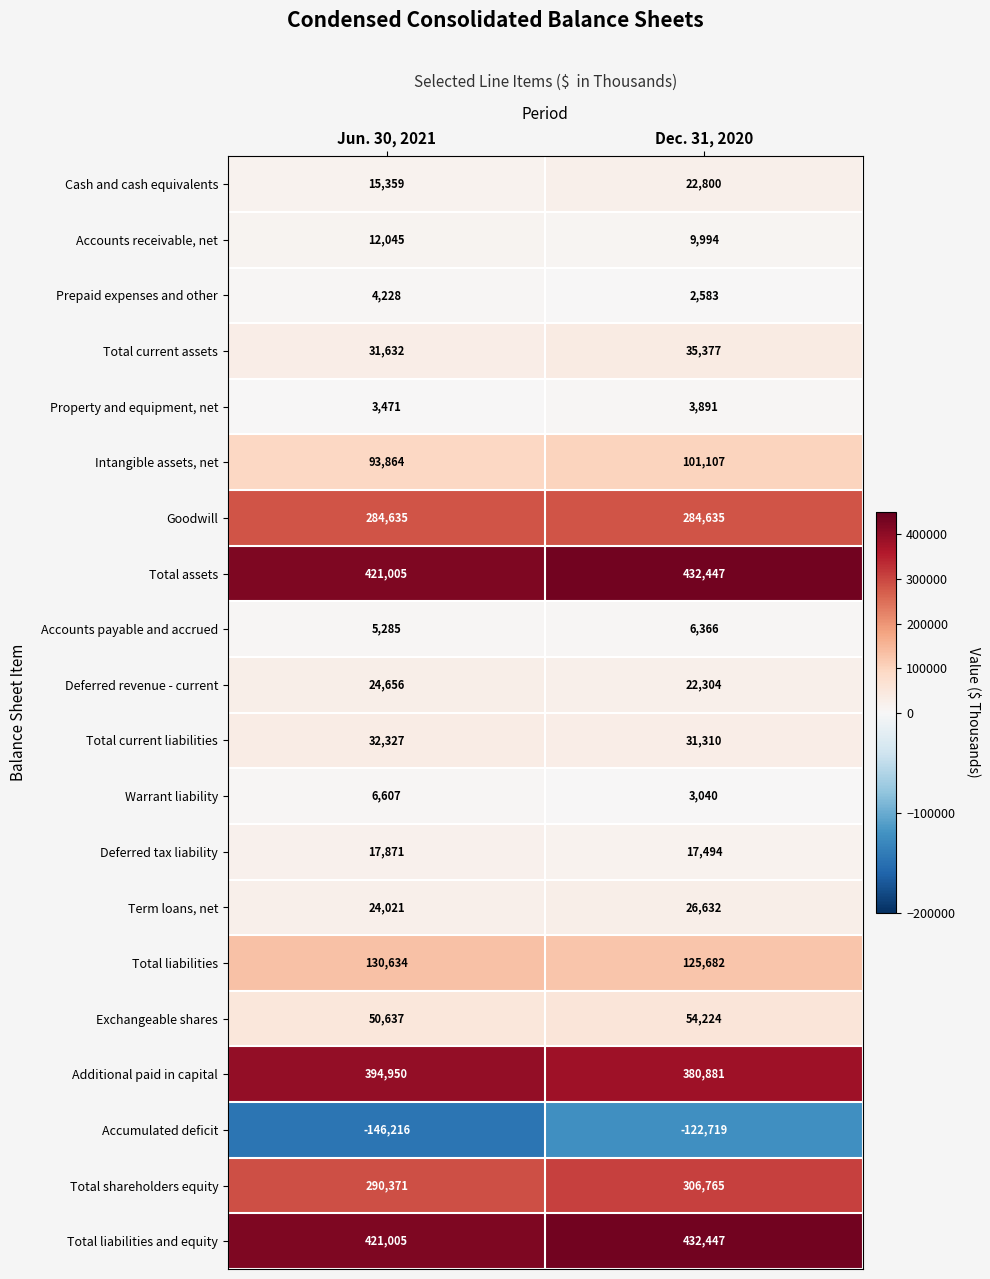

Is the value of Exchangeable shares at Jun. 30, 2021 greater than the value of Warrant liability at Dec. 31, 2020?

Yes